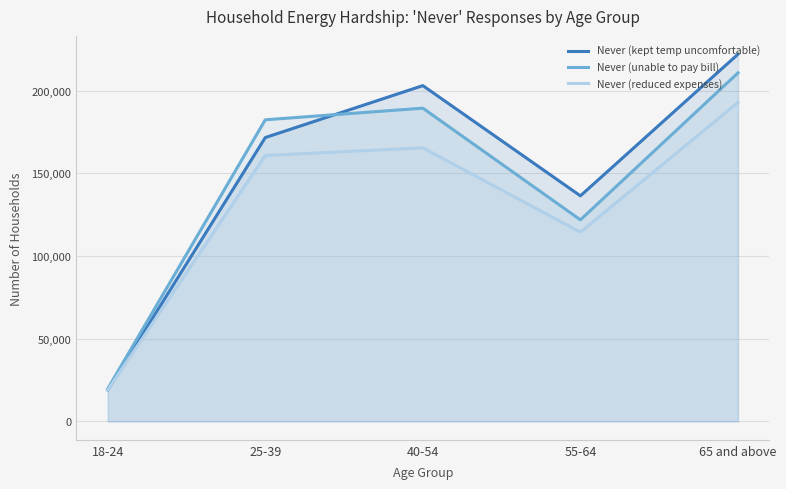

Where is the first local minimum for Never (reduced expenses)?

55-64